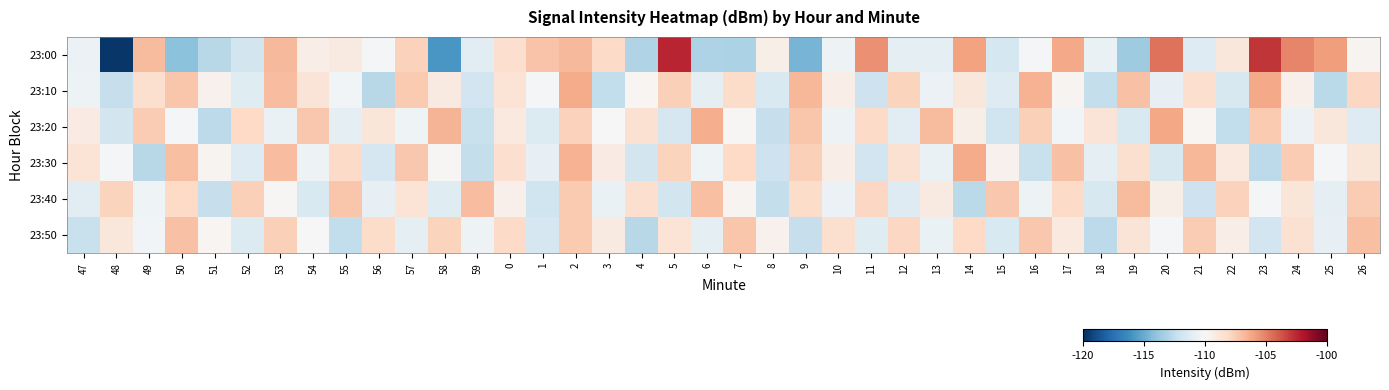

Which series changed the most between 21 and 23?

23:00